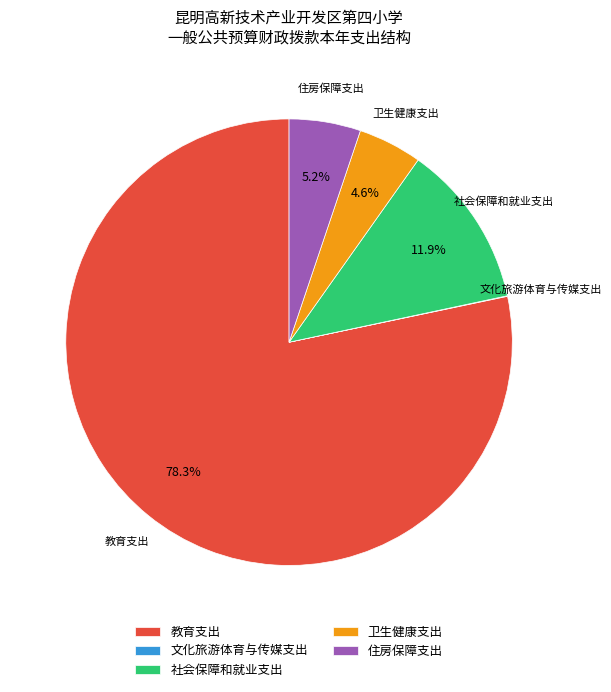

Does any single category account for the majority?

Yes